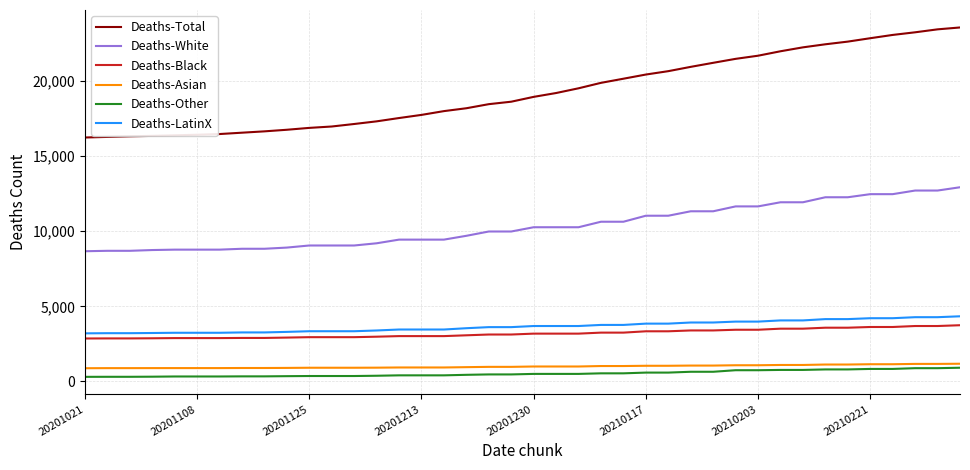

Count the number of data series in this chart.

6